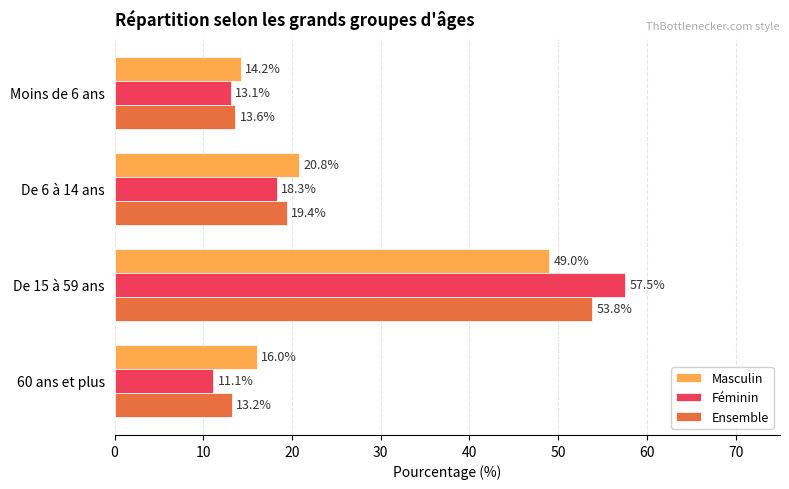

What is the sum of all Ensemble values?

100.0